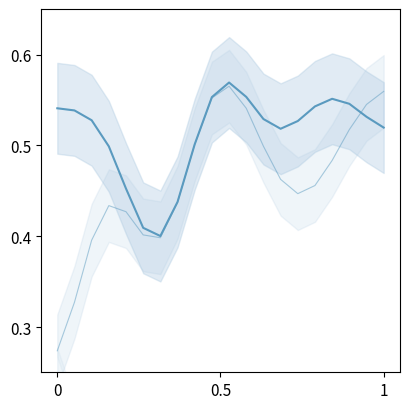

True or false: INTEREST_line has a value of 0.2 at 12.

False